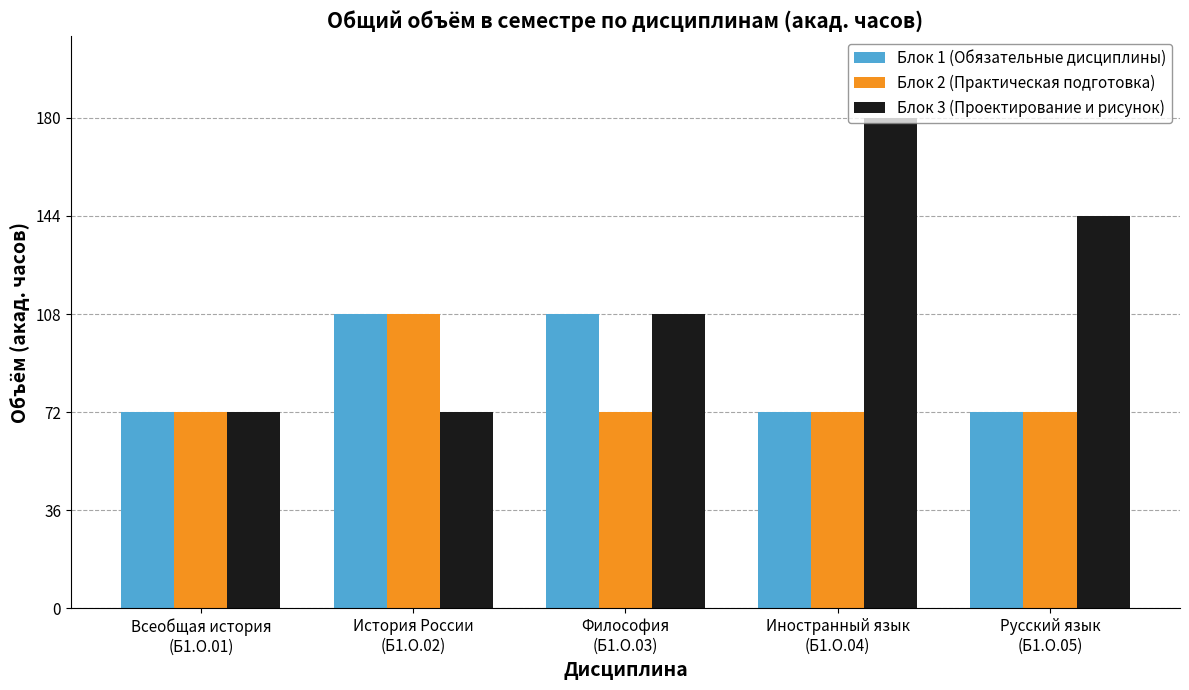

Which series has the largest range (max minus min)?

Блок 3 (Проектирование и рисунок)